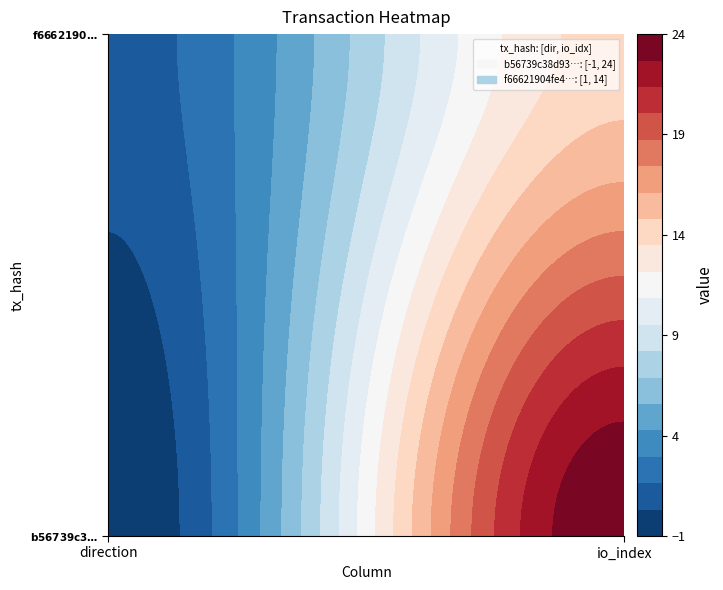

Which series has the largest total across all categories?

b56739c38d931cec3949885dcfd408e5a396091